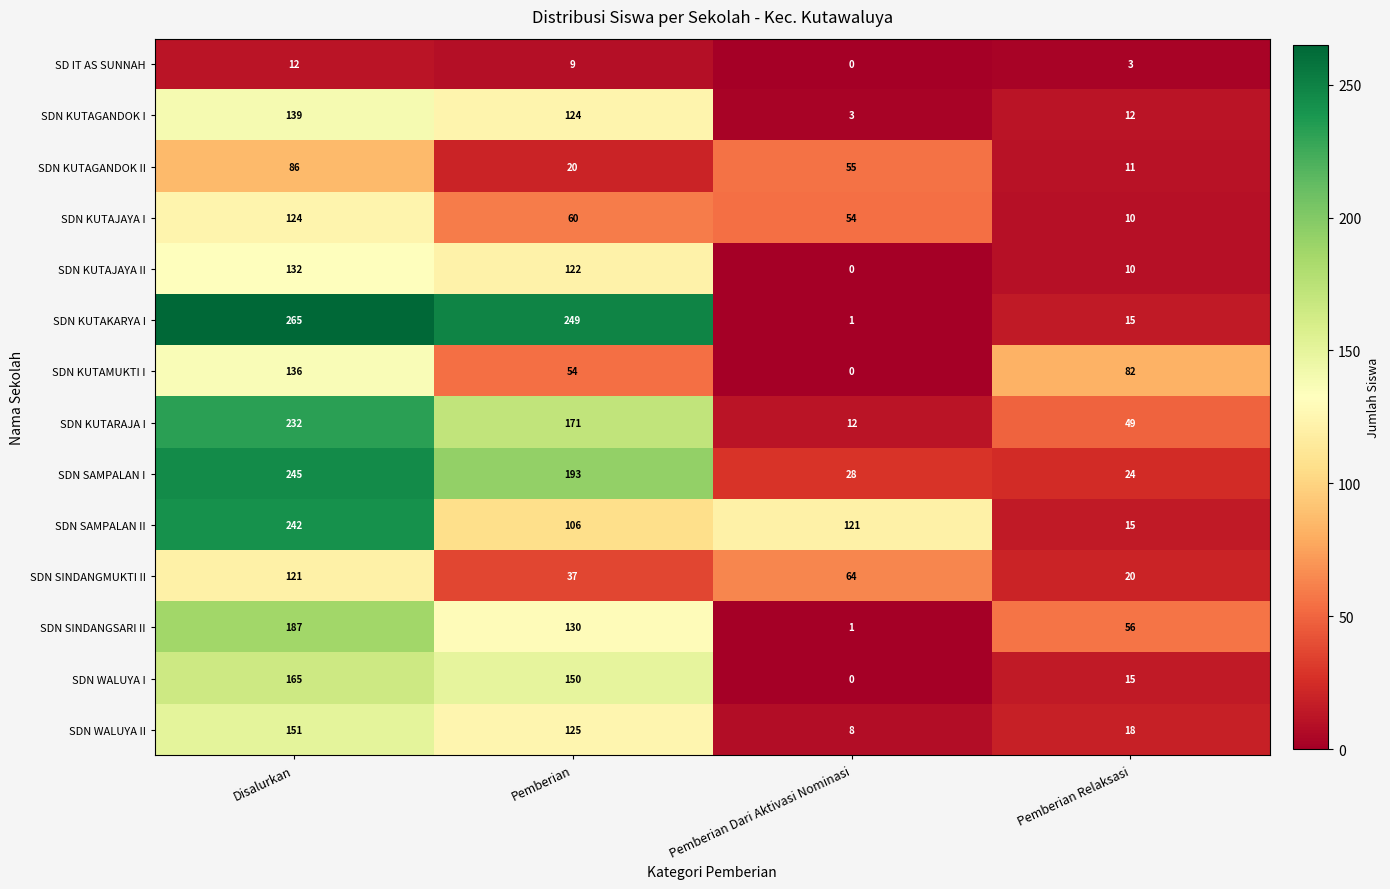

What is the sum of the SD IT AS SUNNAH values at Pemberian Relaksasi and Disalurkan?

15